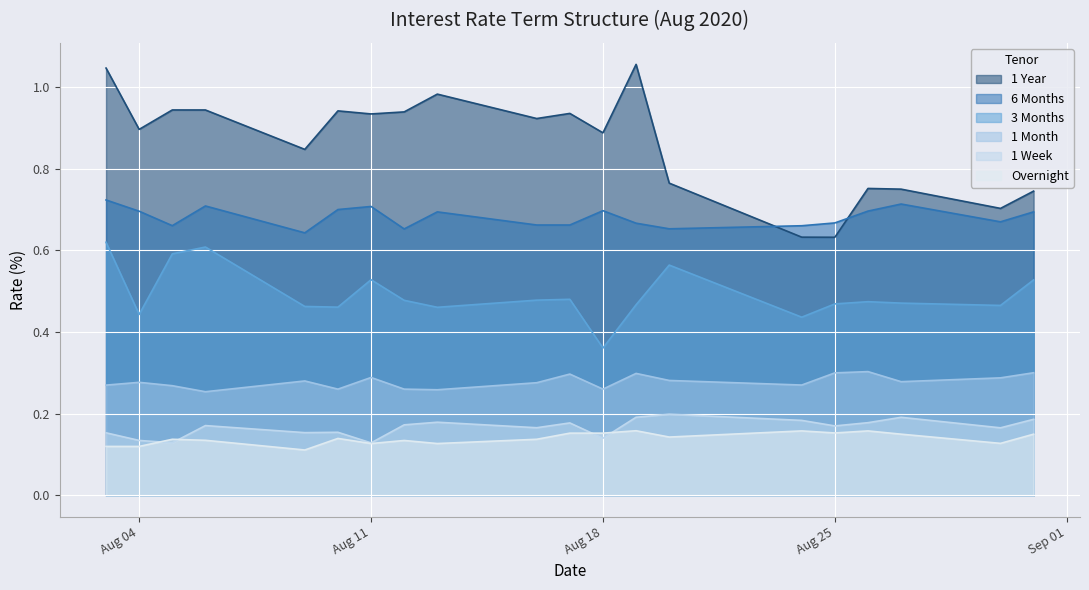

What are all the series names shown in the legend?

1 Year, 6 Months, 3 Months, 1 Month, 1 Week, Overnight